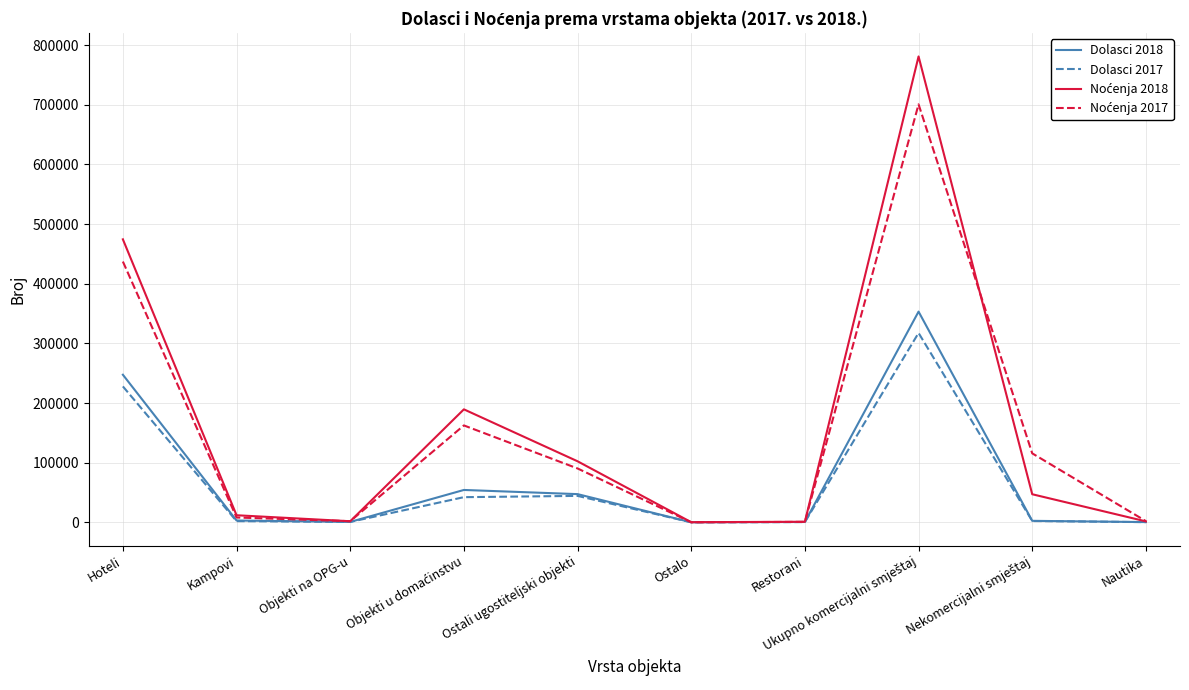

What is the spread (max minus min) of values at Nautika?

1678